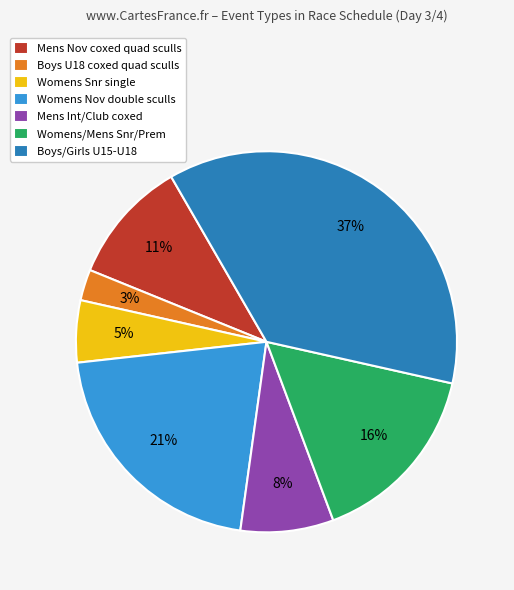

To the nearest percent, what is the average slice percentage?

14%